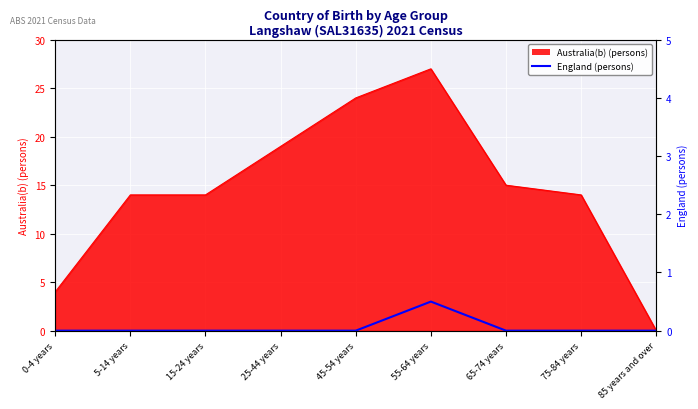

At which category does the data reach its first local peak?

55-64 years